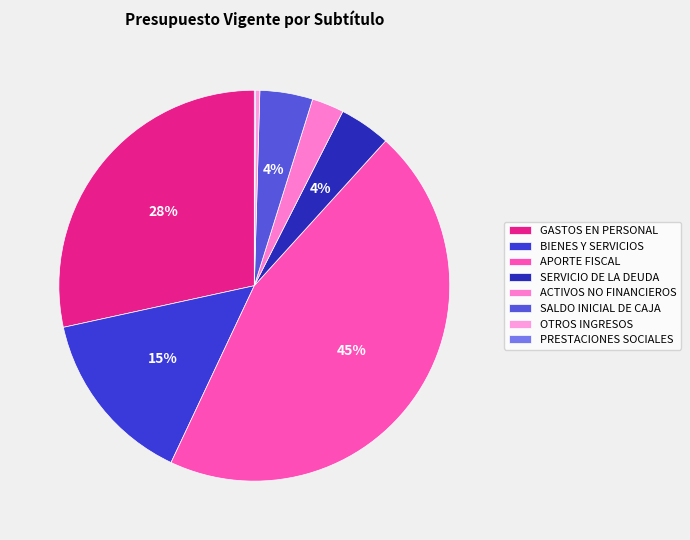

To the nearest percent, what percentage of the pie is SALDO INICIAL DE CAJA?

4%